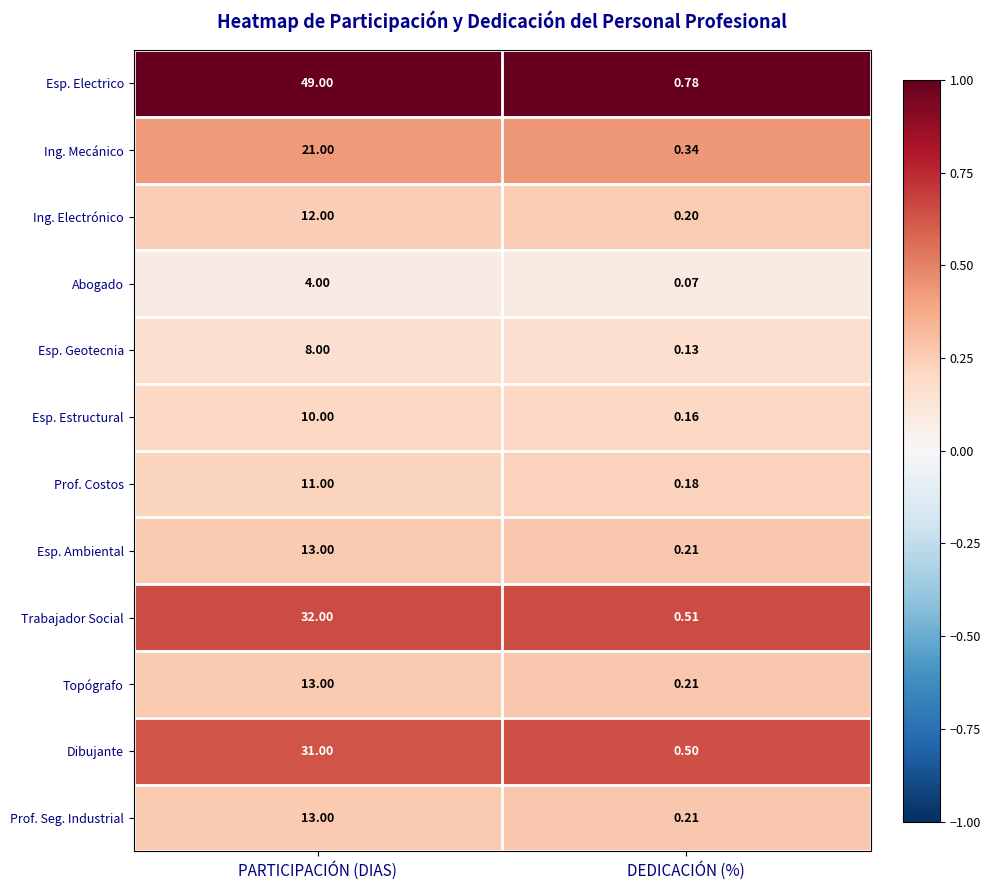

Which label corresponds to the smallest value in the chart?

DEDICACIÓN (%)